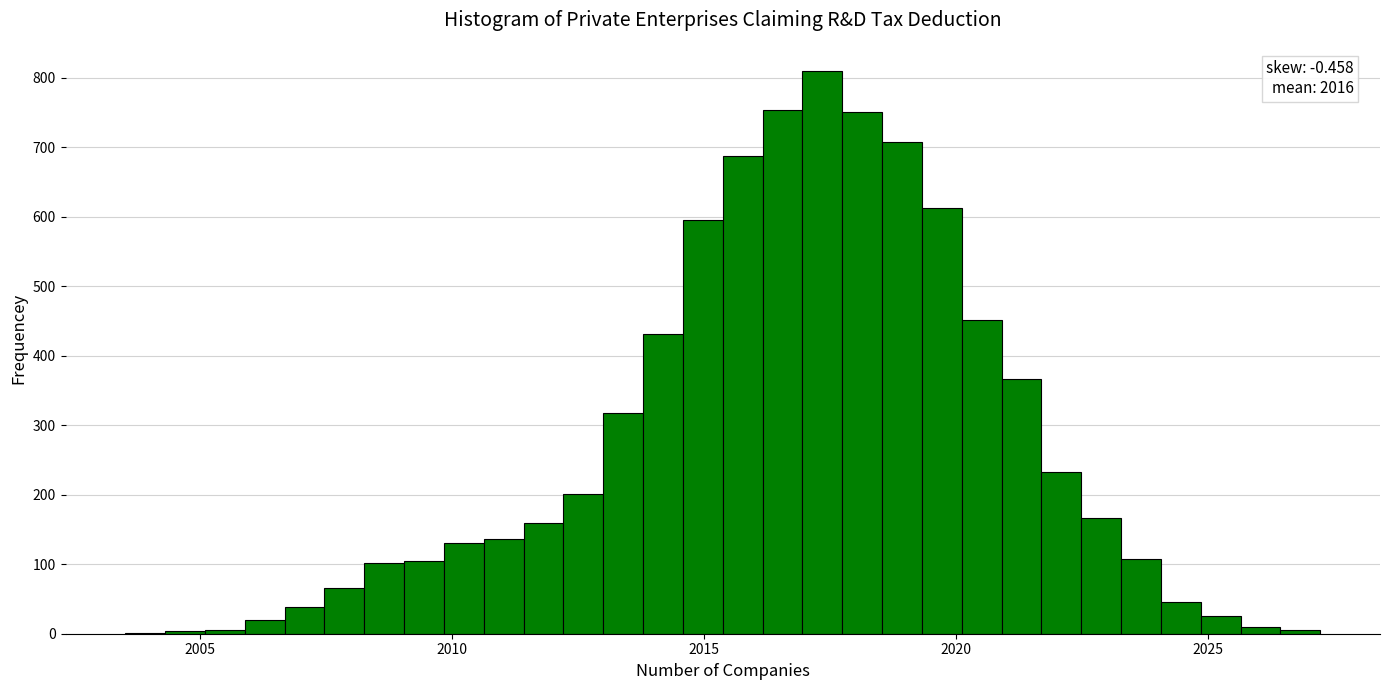

Around what value on the x-axis is the tallest bar? Give the approximate position of its centre, as read against the axis.

2017.5